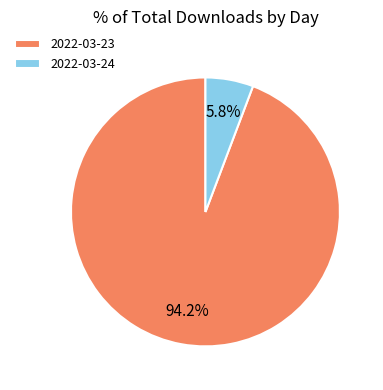

Between 2022-03-23 and 2022-03-24, which is larger?

2022-03-23